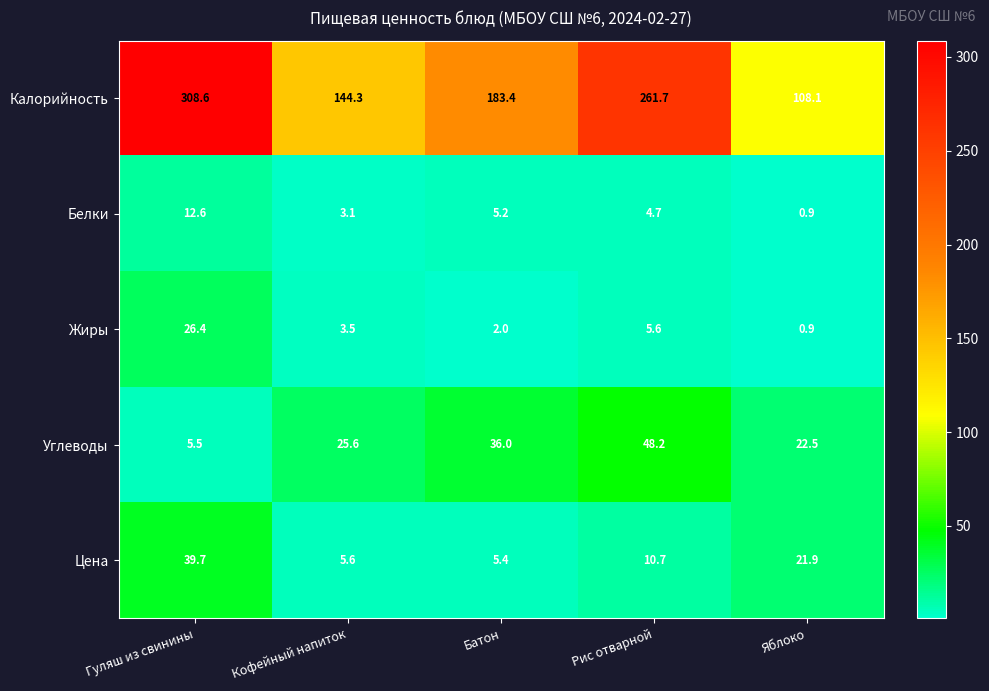

Reading left to right, transcribe all the data shown in this chart.

Калорийность: 308.6	144.3	183.4	261.7	108.1
Белки: 12.6	3.1	5.2	4.7	0.9
Жиры: 26.4	3.5	2.0	5.6	0.9
Углеводы: 5.5	25.6	36.0	48.2	22.5
Цена: 39.7	5.6	5.4	10.7	21.9